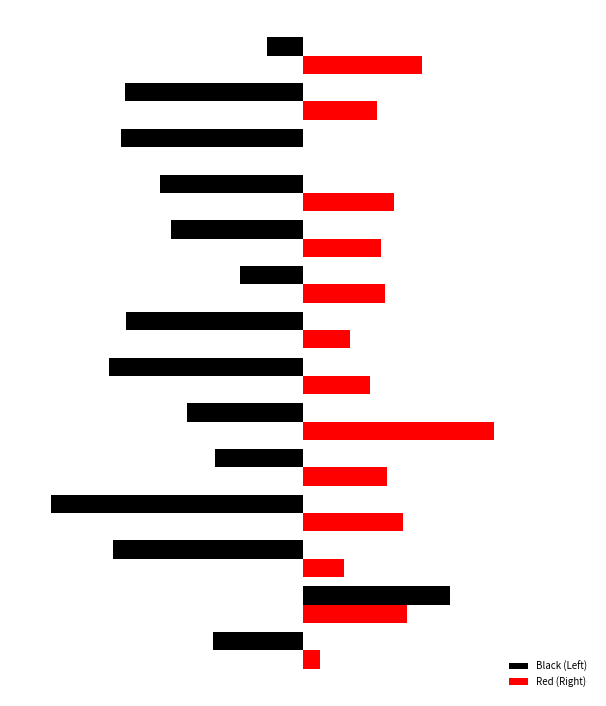

Where is Red (Right) nearest to the value 325?

−250